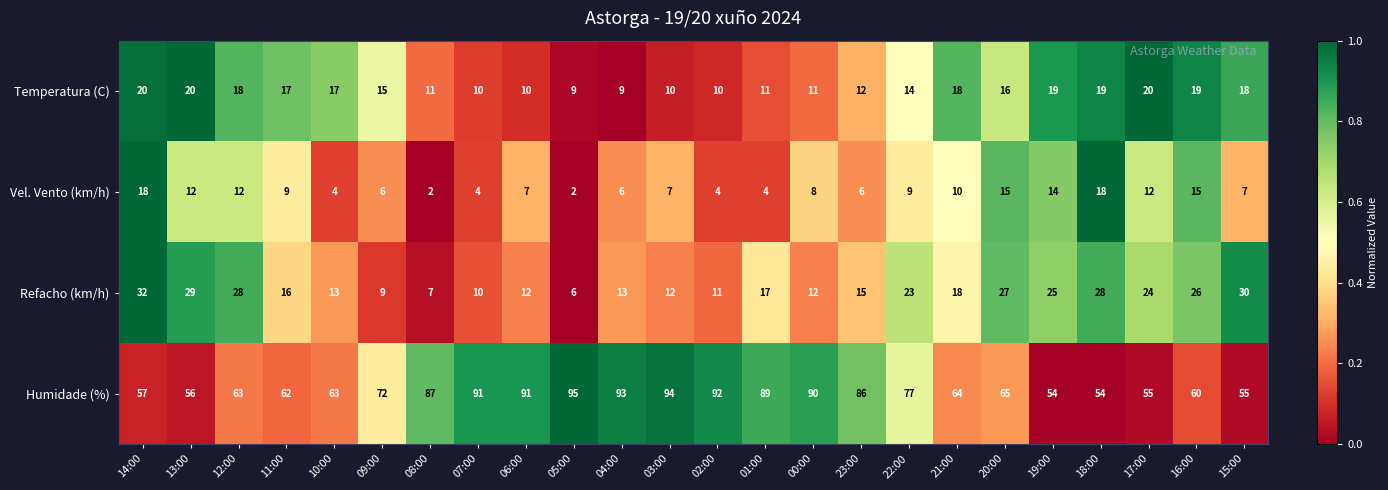

List the series in order of their peak value, lowest first.

Vel. Vento (km/h), Temperatura (C), Refacho (km/h), Humidade (%)